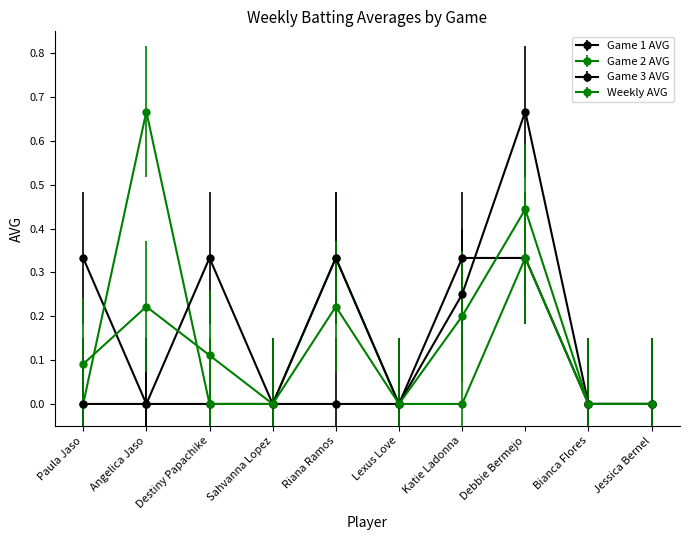

After their last crossing, which series has the higher values: Weekly AVG or Game 3 AVG?

Game 3 AVG